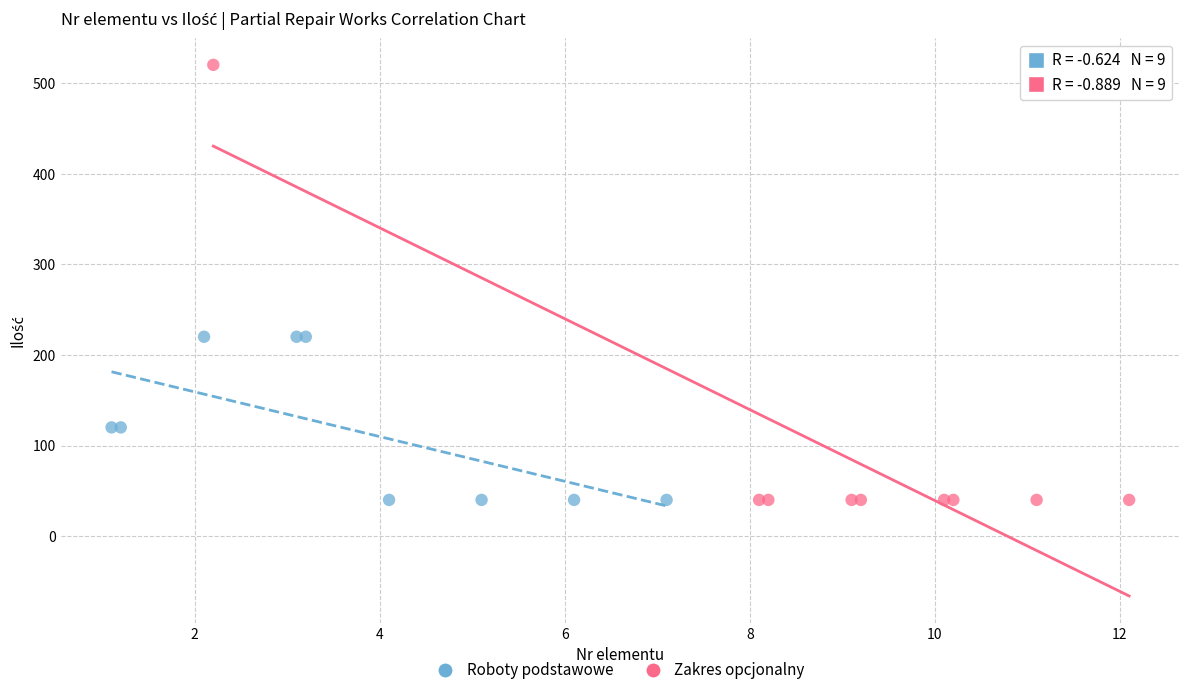

Which series has the widest spread of Y values?

Zakres opcjonalny